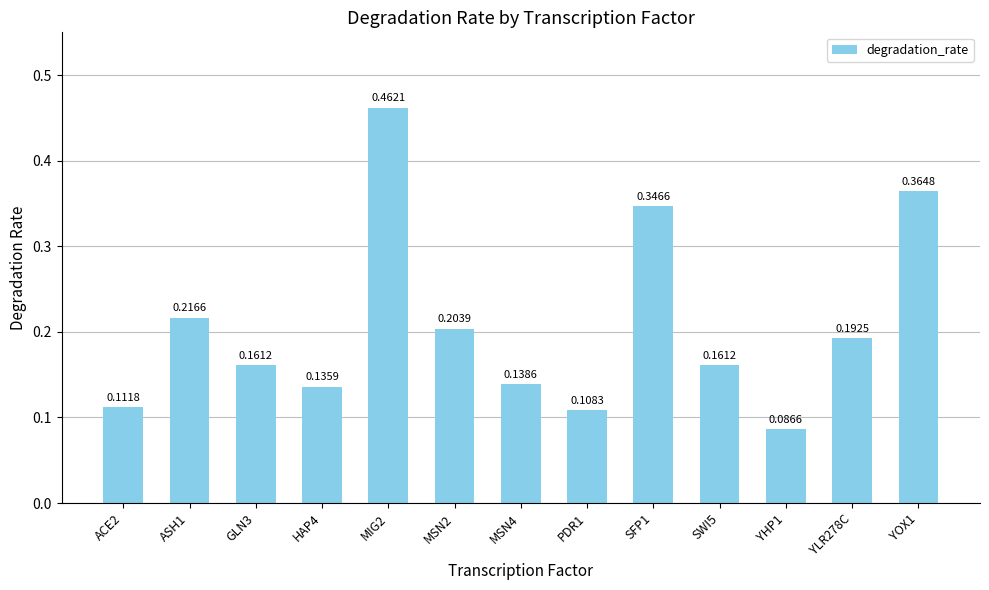

How many data points does each series have?

13